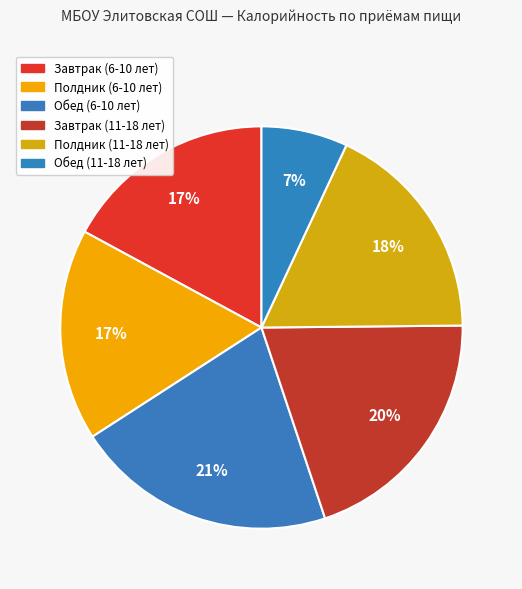

How many slices are in this pie chart?

6